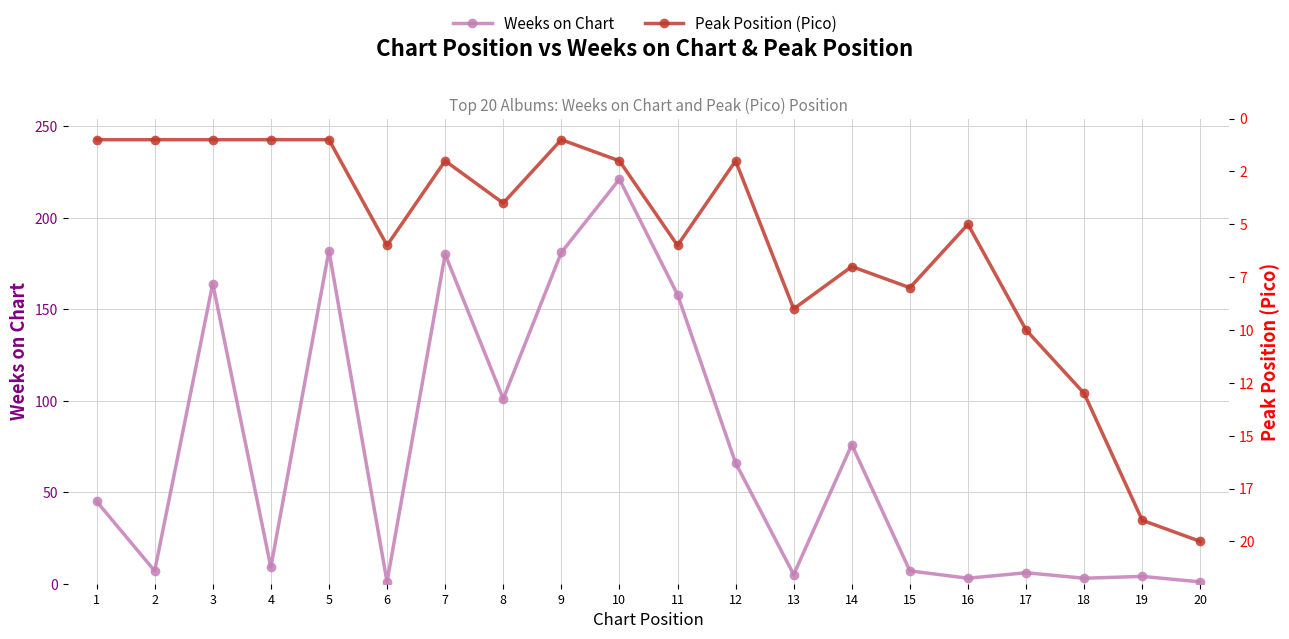

Reading left to right, what are all the values shown in this chart?

Weeks on Chart: 1=45	2=7	3=164	4=9	5=182	6=1	7=180	8=101	9=181	10=221	11=158	12=66	13=5	14=76	15=7	16=3	17=6	18=3	19=4	20=1
Peak Position (Pico): 1=1	2=1	3=1	4=1	5=1	6=6	7=2	8=4	9=1	10=2	11=6	12=2	13=9	14=7	15=8	16=5	17=10	18=13	19=19	20=20